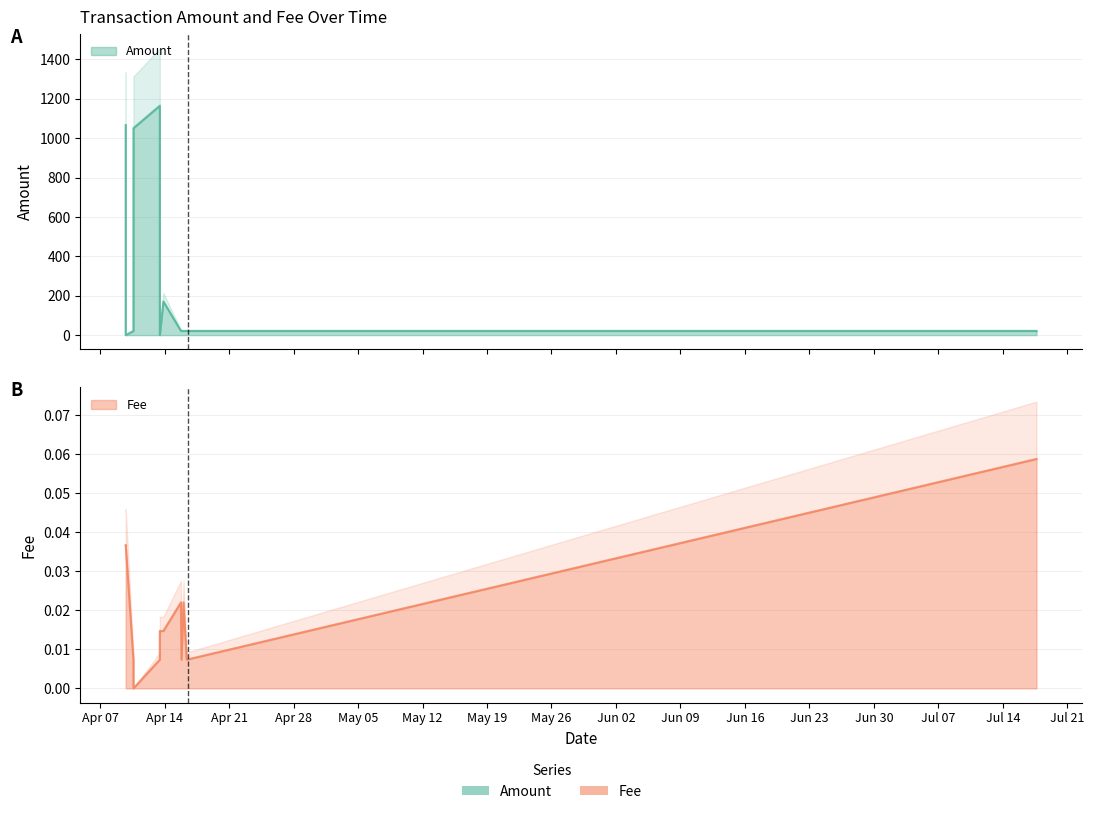

True or false: Amount and Fee cross at least once.

True